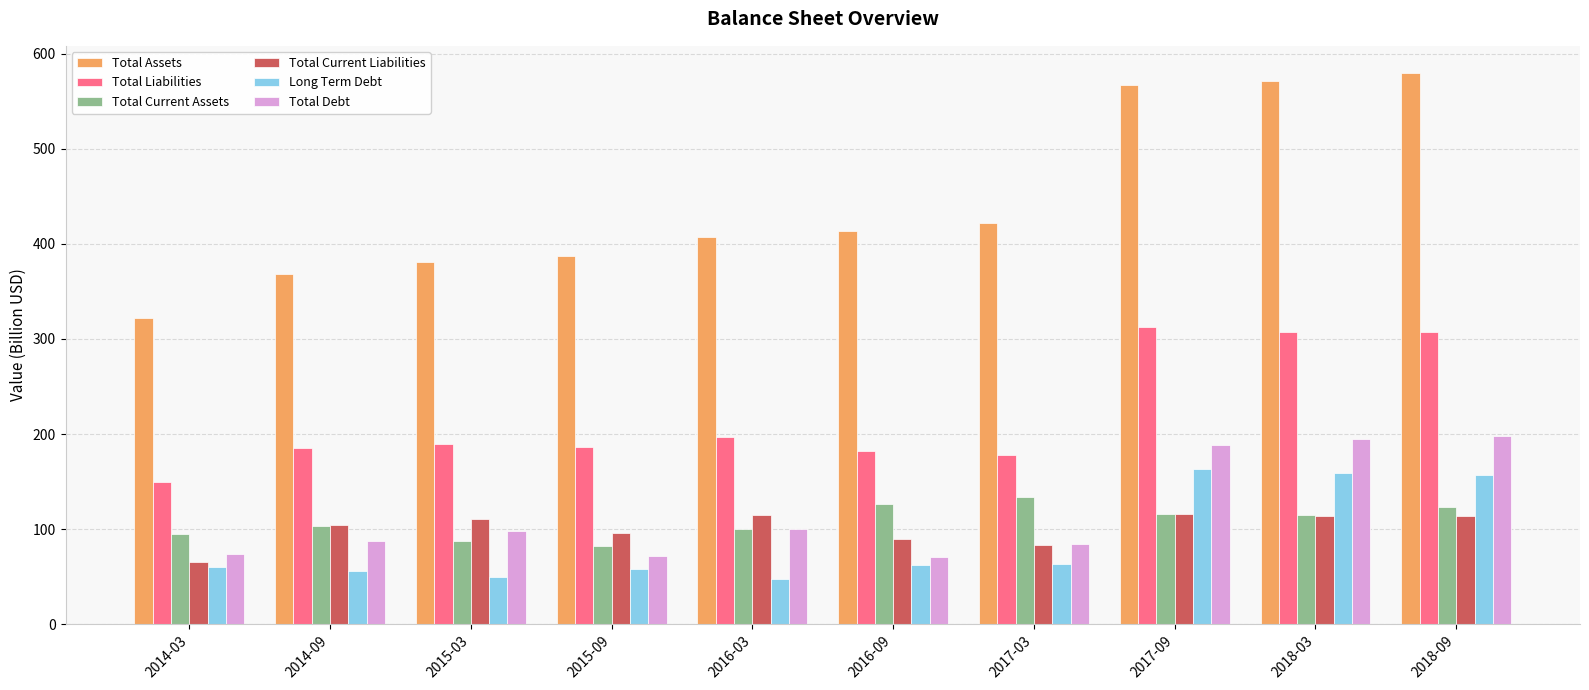

Which series has the largest range (max minus min)?

Total Assets